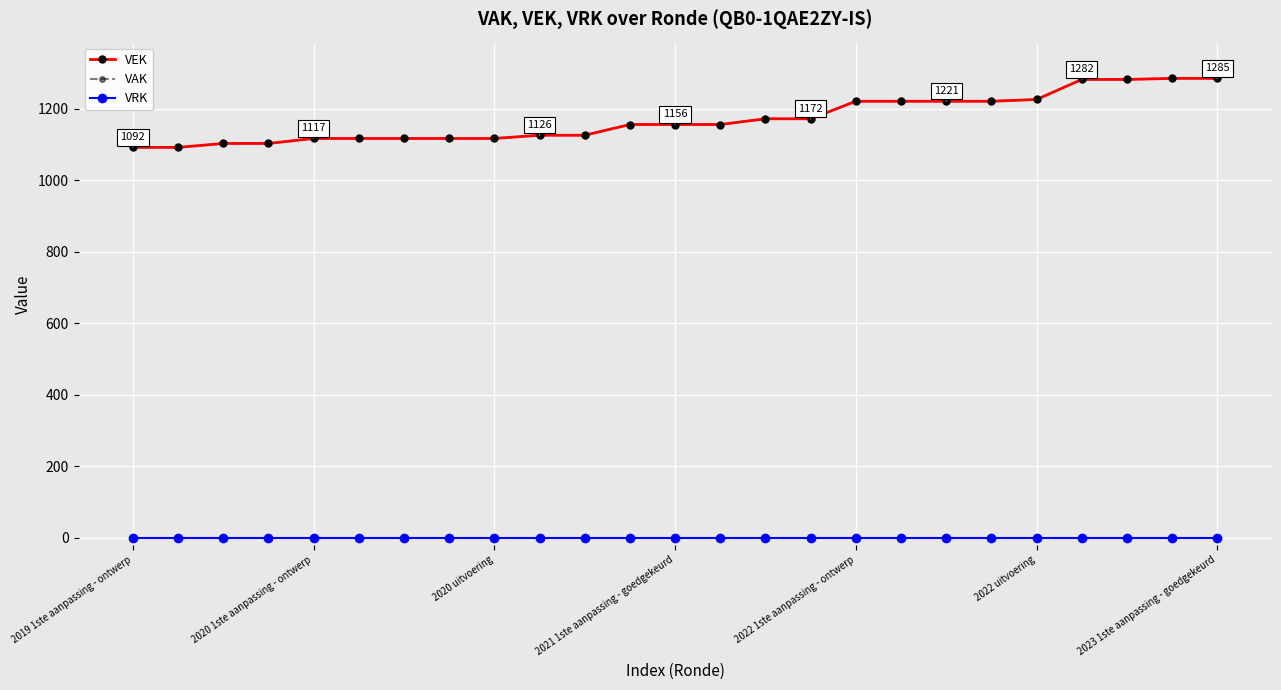

What is the label of the 8th point from the right?

17